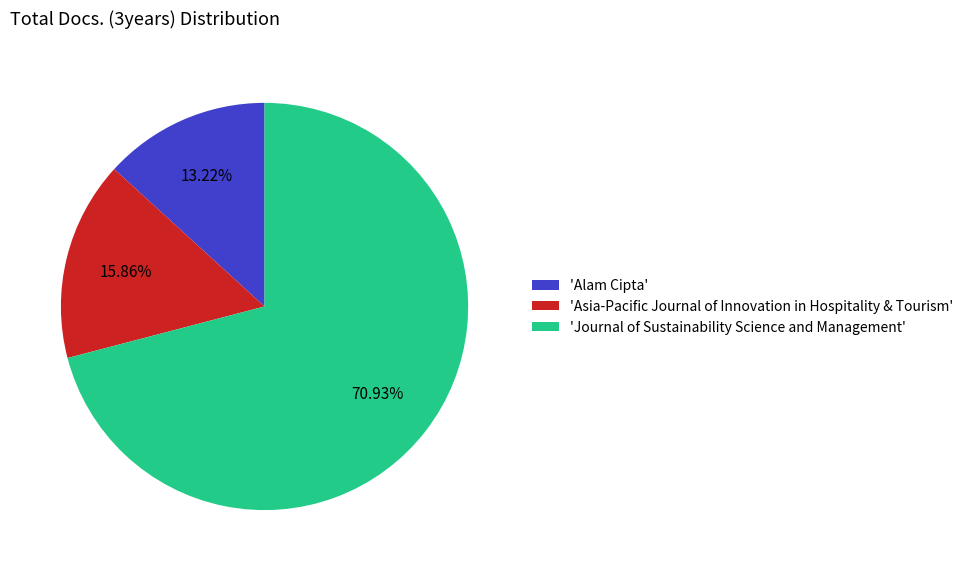

Is there any slice that represents more than half of the pie?

Yes